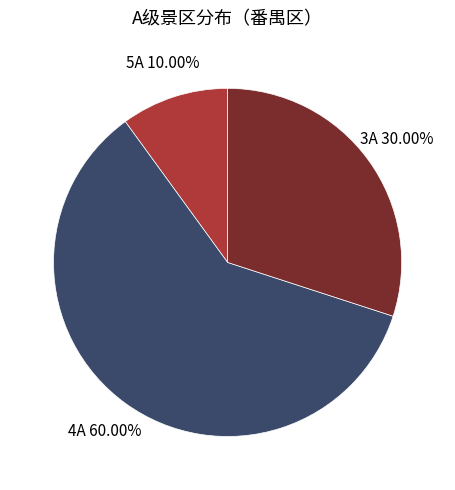

Is it true that 4A is 71% of the pie?

False